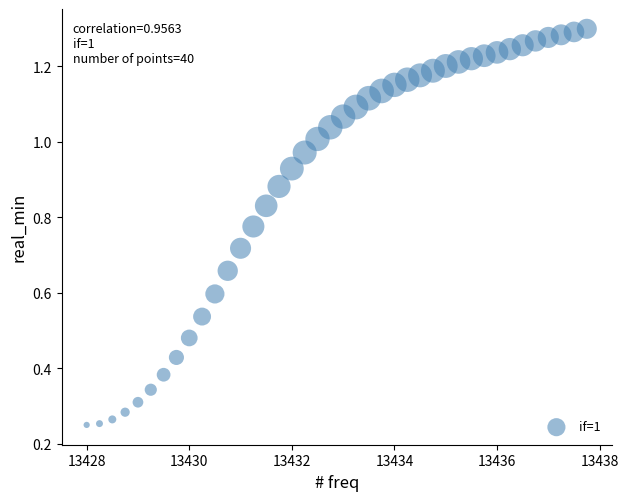

What is the range of X values (max minus min)?

9.8